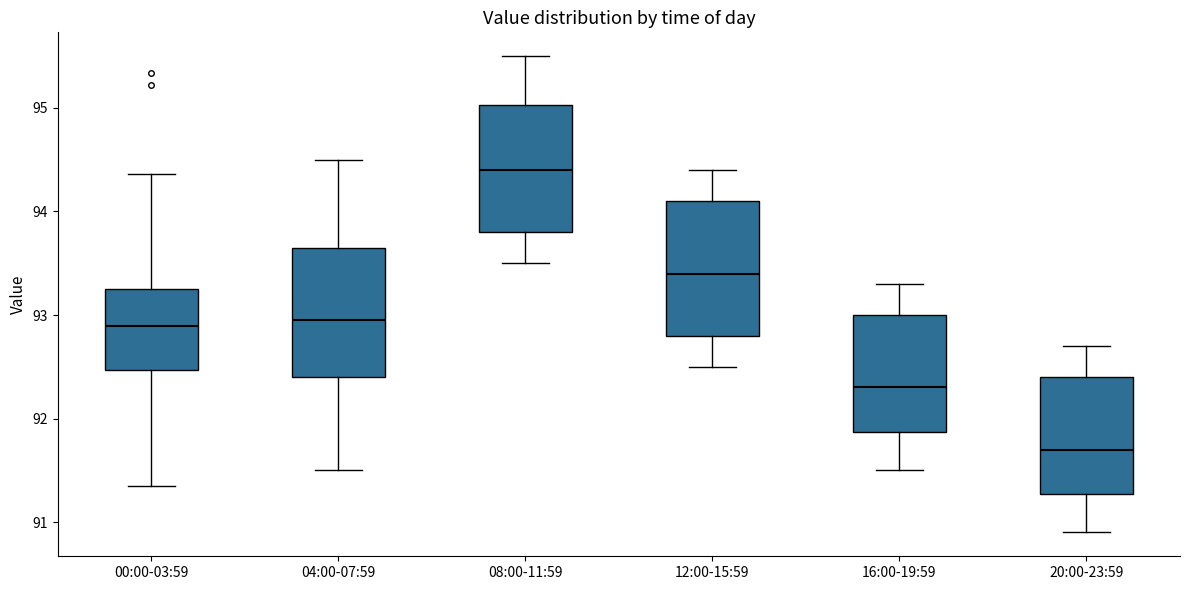

Where is the lower edge of the box for 00:00-03:59 on the y-axis? The values are not printed on the chart, so give them approximately, as read against the axis.

92.5